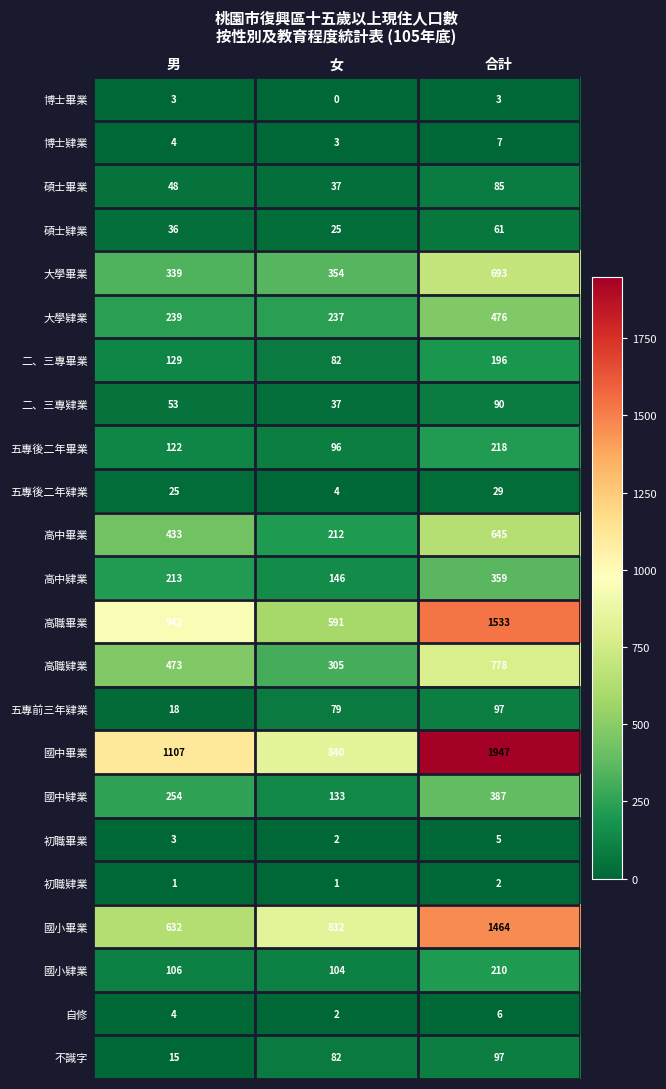

Which label corresponds to the largest value in the chart?

合計